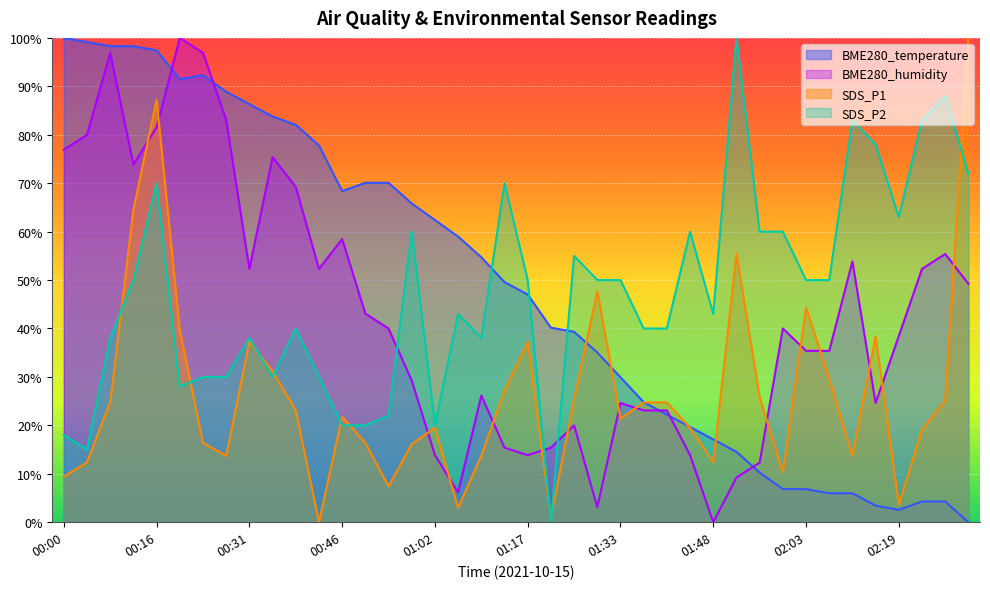

Which has a higher value, 00:50 or 01:56?

00:50